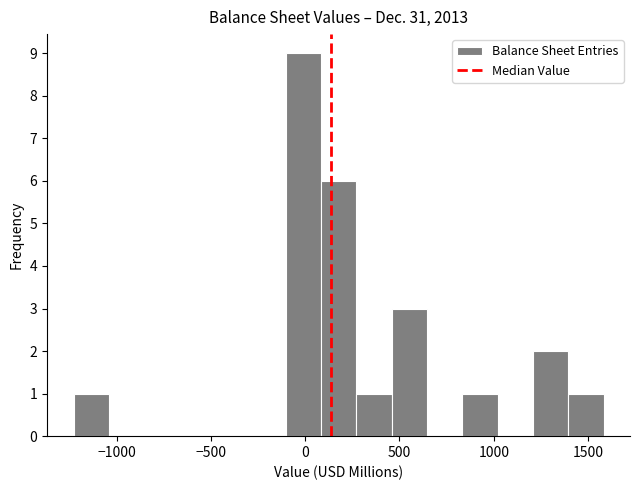

Read against the x-axis, roughly where is the centre of the tallest bar?

0